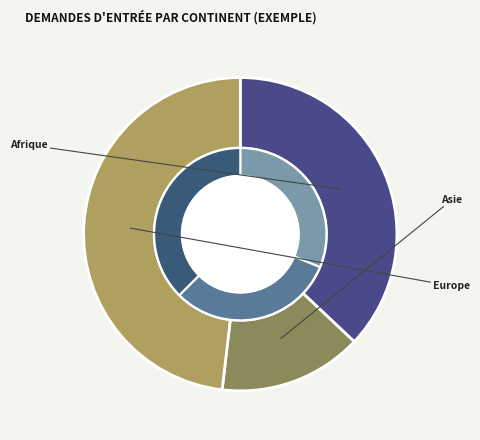

How many segments does this pie chart have?

6